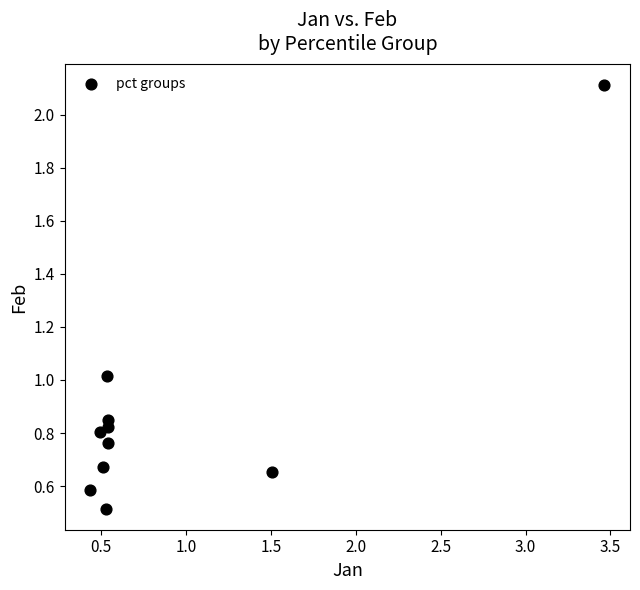

What is the average X value?

0.9